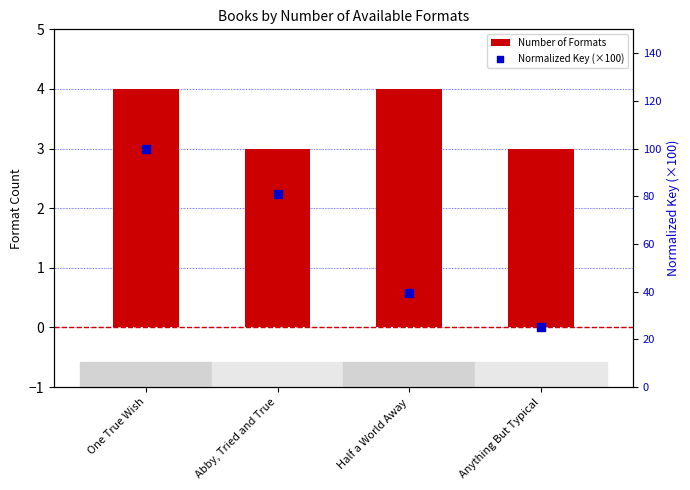

What are all the series names shown in the legend?

Number of Formats, Normalized Key (×100)